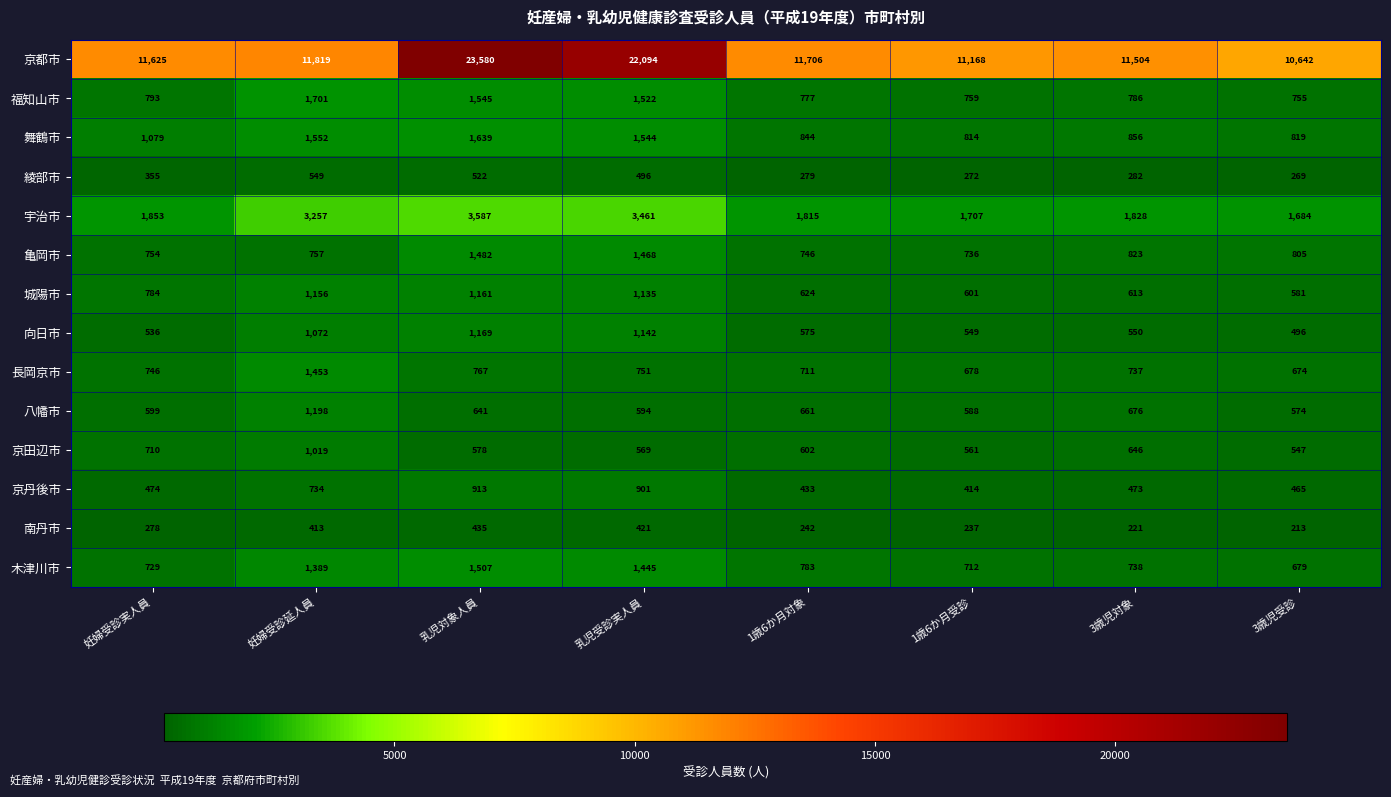

At 妊婦受診実人員, list the series in order from largest to smallest.

京都市, 宇治市, 舞鶴市, 福知山市, 城陽市, 亀岡市, 長岡京市, 木津川市, 京田辺市, 八幡市, 向日市, 京丹後市, 綾部市, 南丹市